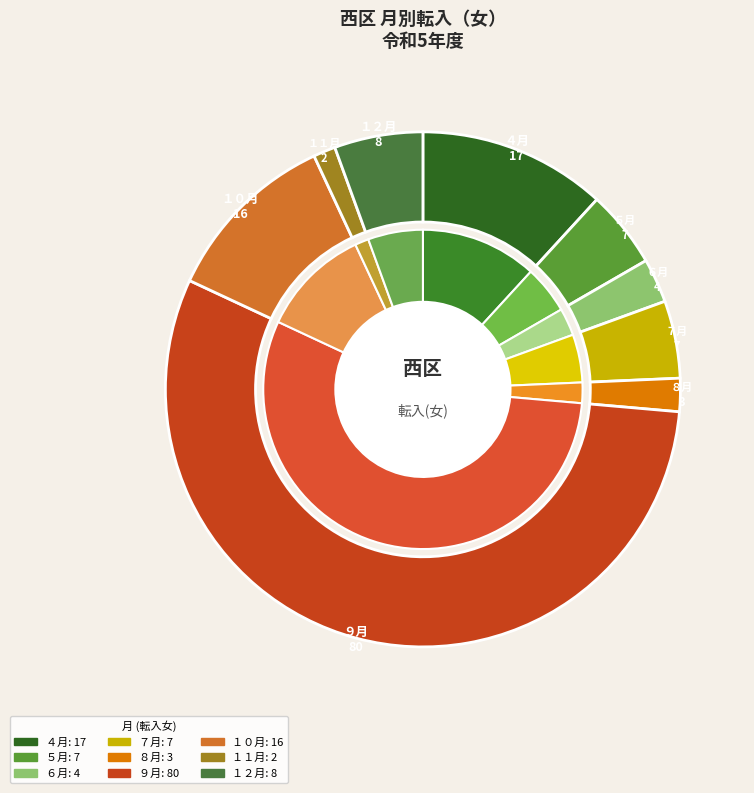

What is the total percentage of ５月 and ４月?

16.7%